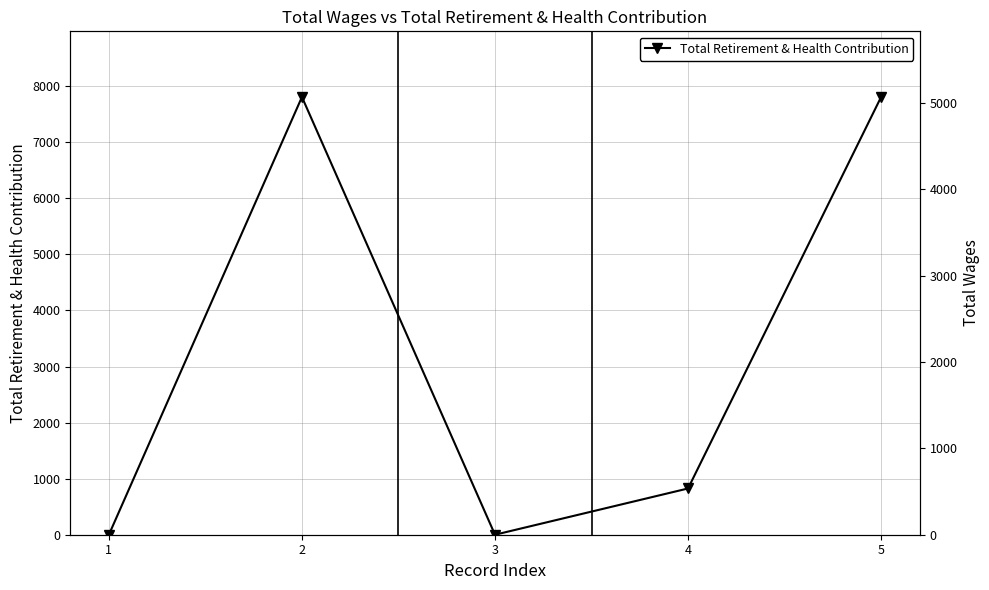

Rank the categories by value from highest to lowest.

2, 5, 4, 1, 3